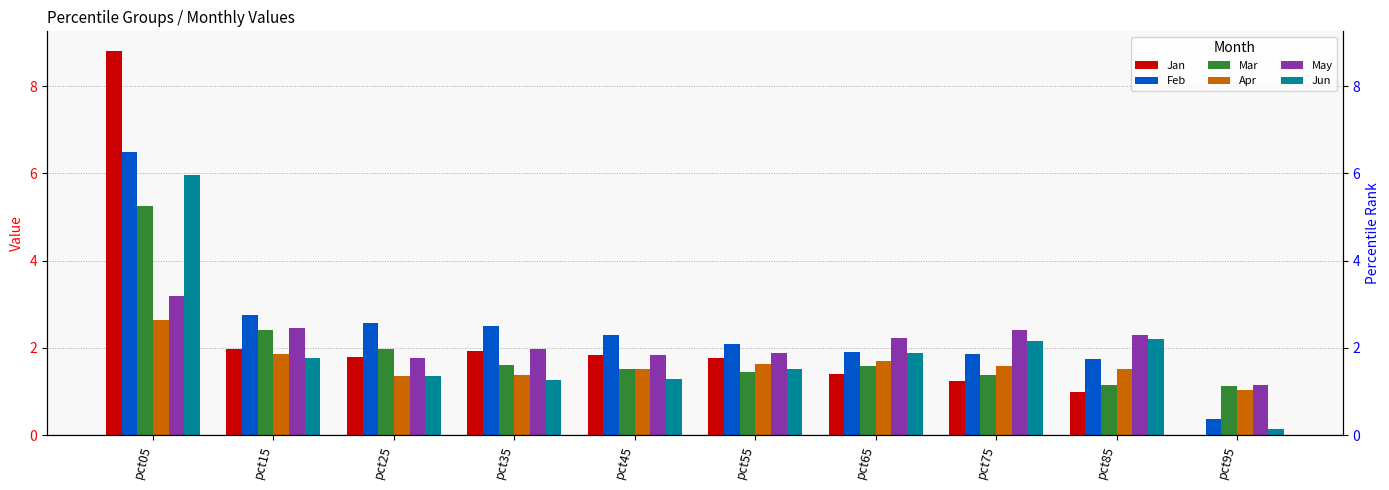

The Mar series shows 1.5 at pct45. True or false?

True